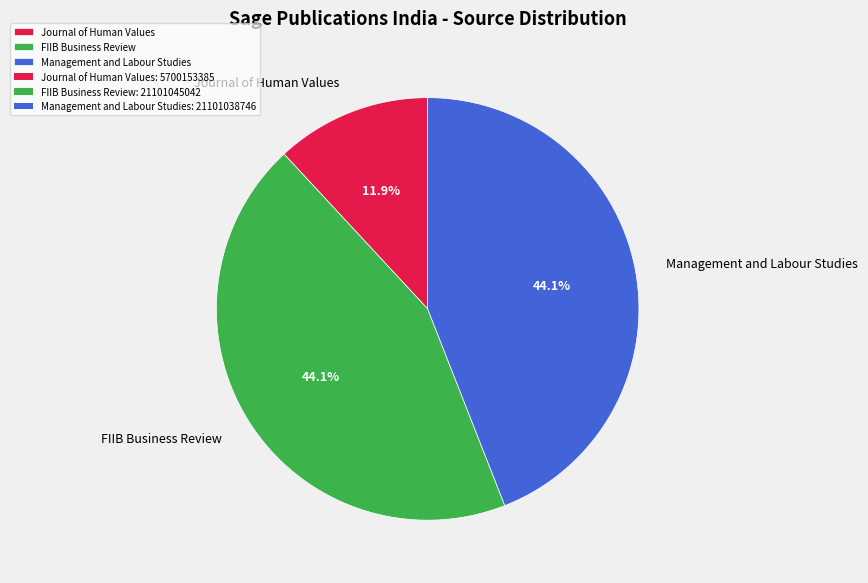

True or false: FIIB Business Review accounts for 44% of the total.

True